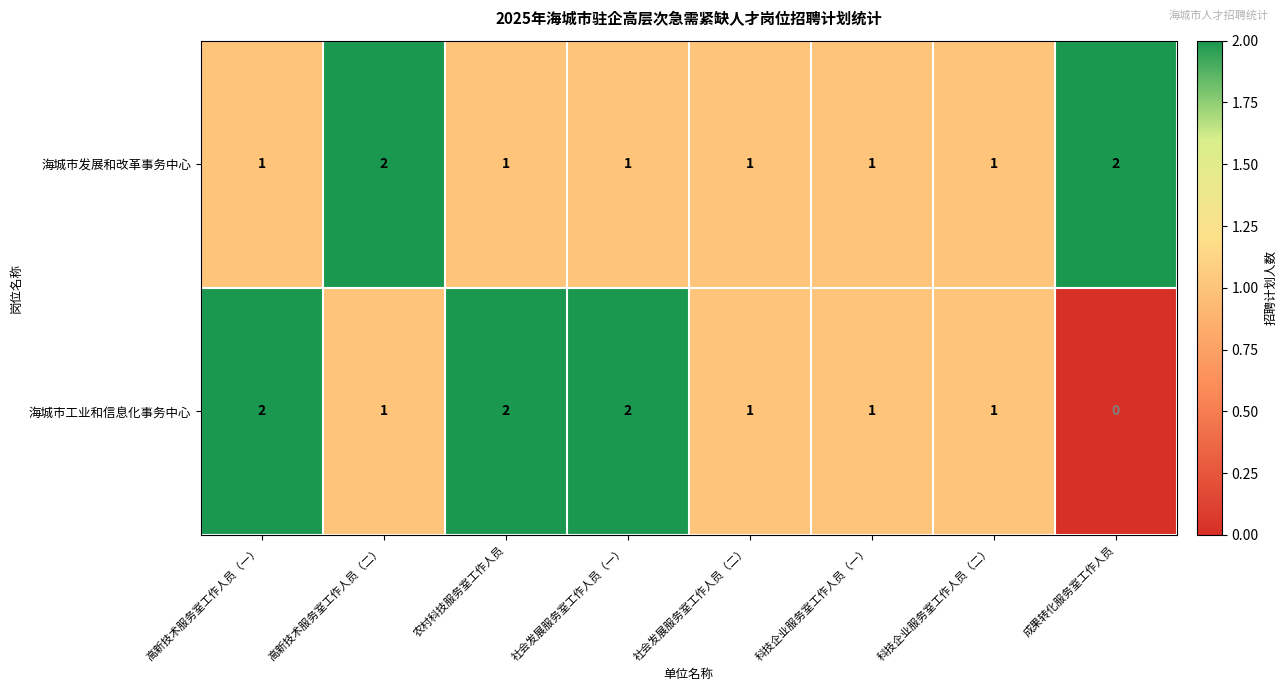

At how many categories does at least one series exceed 0?

8